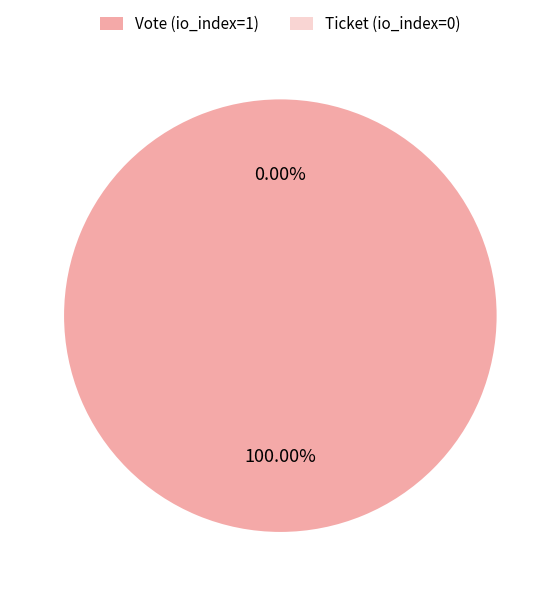

Is the sum of Ticket (io_index=0) and Vote (io_index=1) greater than half?

Yes